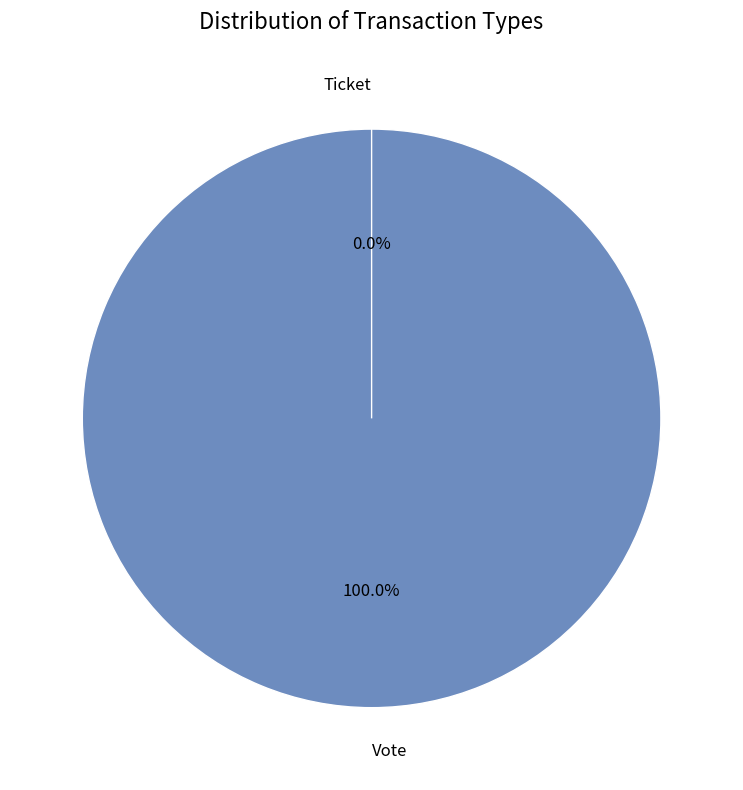

What is the majority slice?

Vote